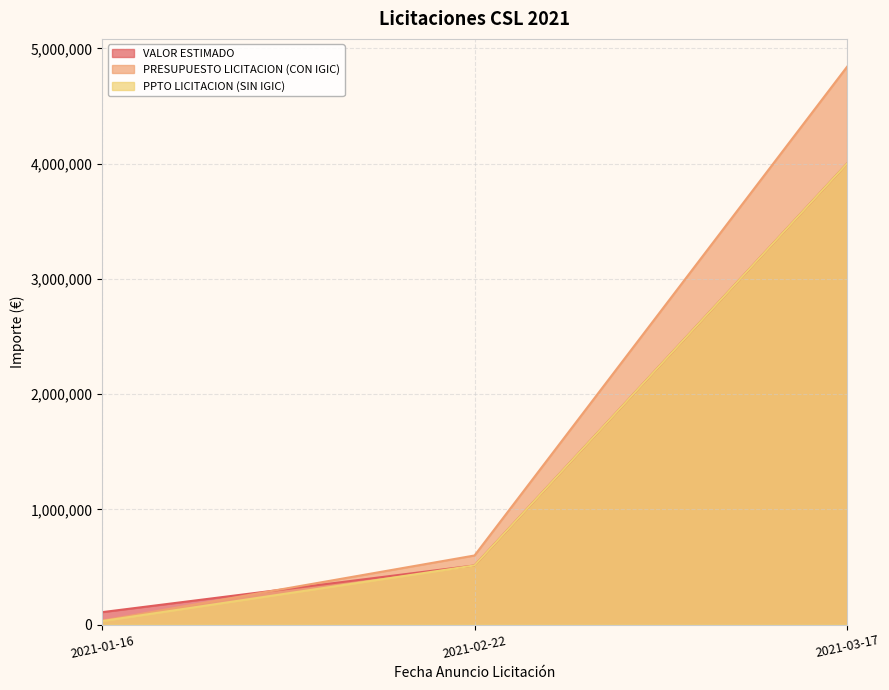

Rank the categories by PPTO LICITACION (SIN IGIC) value from highest to lowest.

2021-03-17, 2021-02-22, 2021-01-16